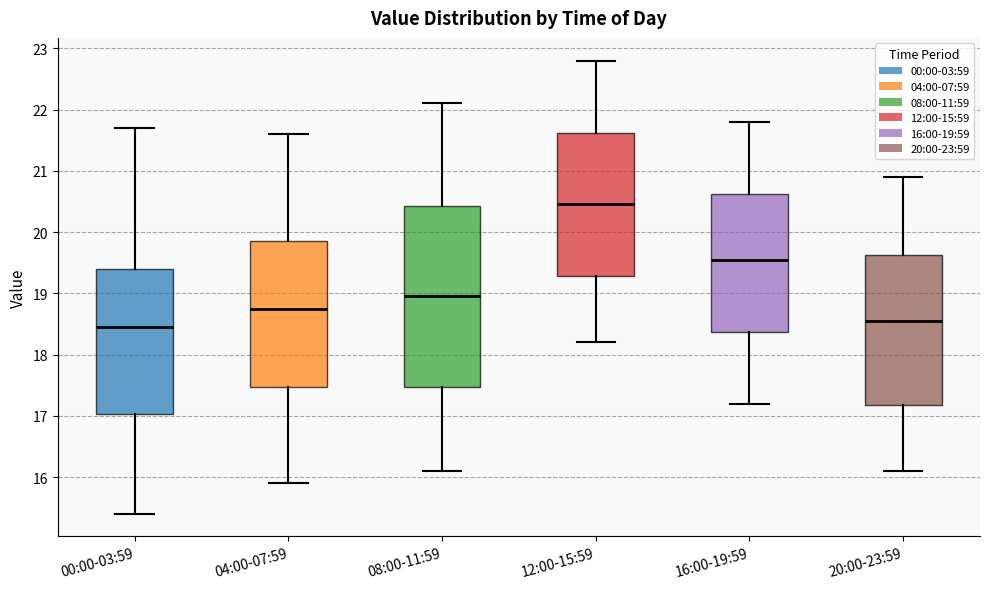

Reading left to right, read every box against the y-axis: the position of its median line, the range the box covers, and the ends of its whiskers. The values are not printed on the chart, so give them approximately, as read against the axis.

00:00-03:59: median 18.5, box 17.0 to 19.4, whiskers 15.4 to 21.7
04:00-07:59: median 18.8, box 17.5 to 19.9, whiskers 15.9 to 21.6
08:00-11:59: median 19.0, box 17.5 to 20.4, whiskers 16.1 to 22.1
12:00-15:59: median 20.5, box 19.3 to 21.6, whiskers 18.2 to 22.8
16:00-19:59: median 19.6, box 18.4 to 20.6, whiskers 17.2 to 21.8
20:00-23:59: median 18.6, box 17.2 to 19.6, whiskers 16.1 to 20.9